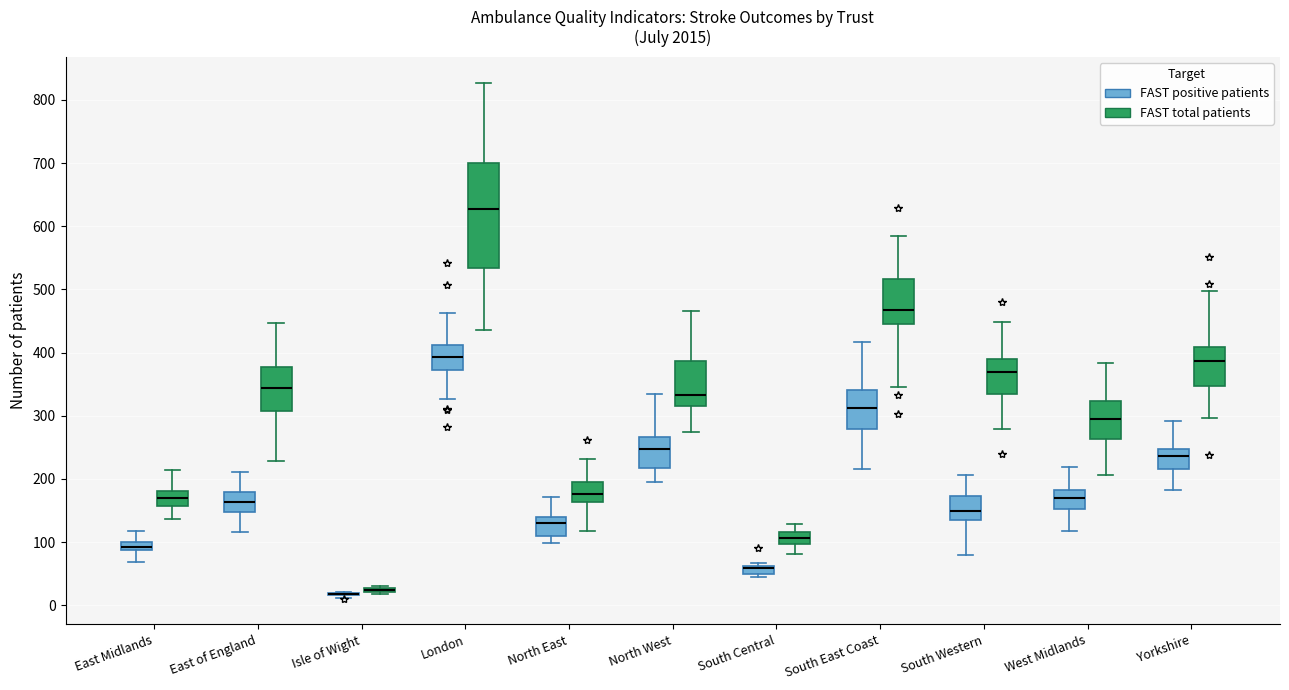

Comparing the boxes themselves (not the whiskers), which one is the tallest?

London (FAST total patients)